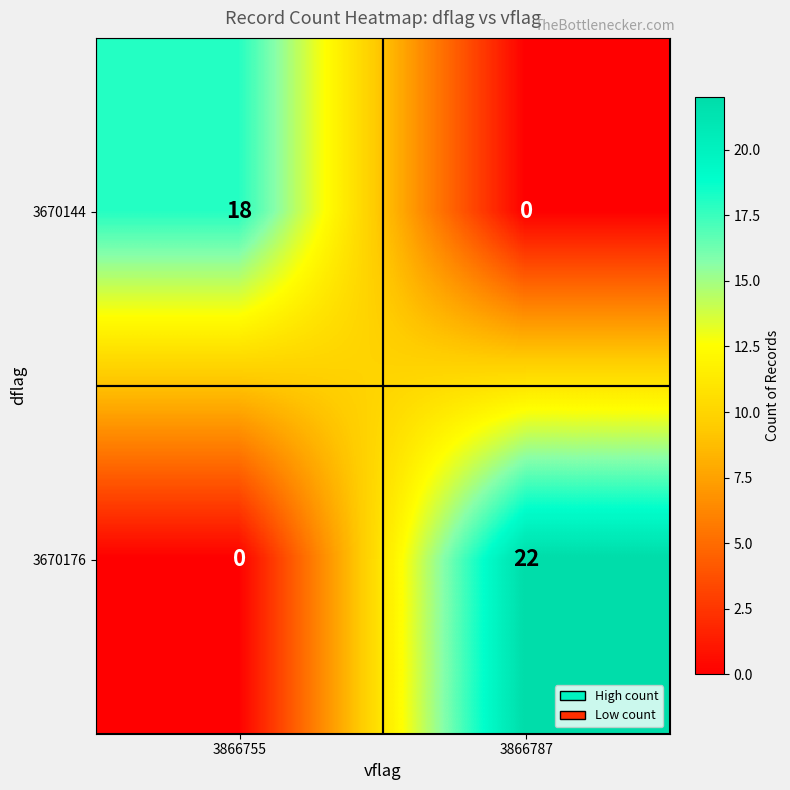

Between 3866755 and 3866787, which series saw the biggest shift?

3670176